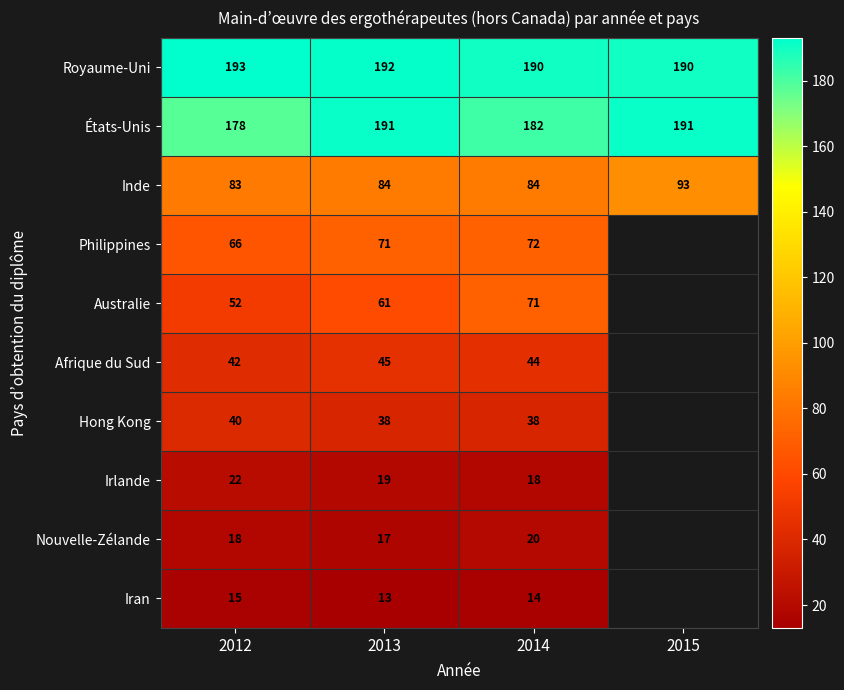

What is the lowest value of the Royaume-Uni series?

190